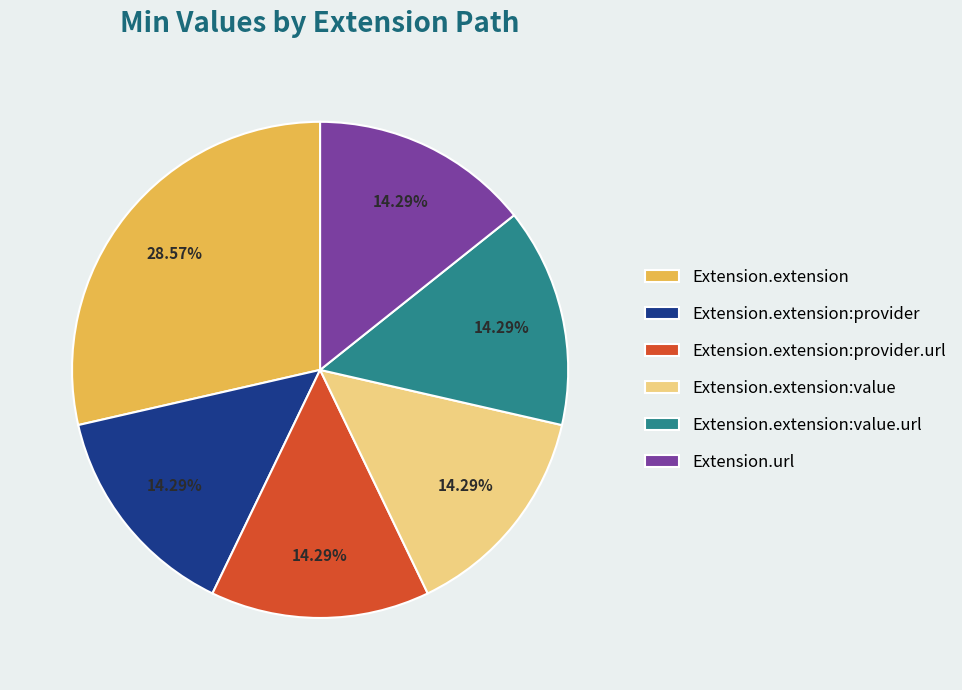

Is it true that Extension.extension:value.url is 14% of the pie?

True